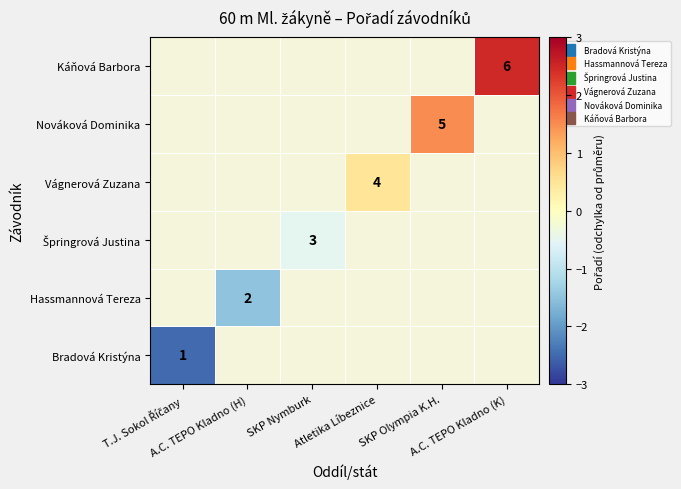

What is the greatest value displayed?

2.5